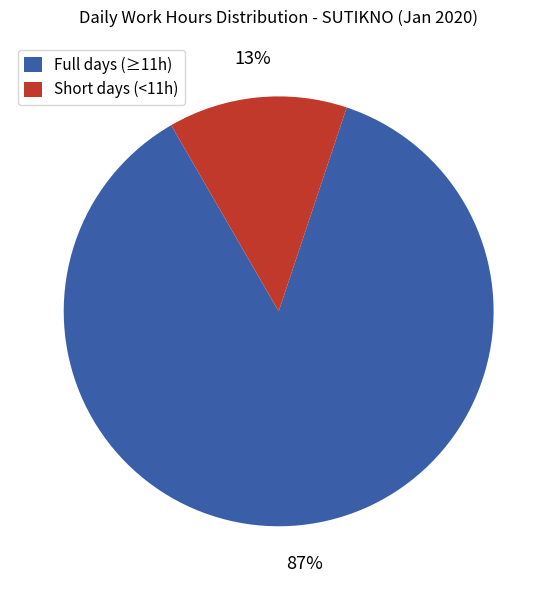

To the nearest percent, what is the average slice percentage?

50%